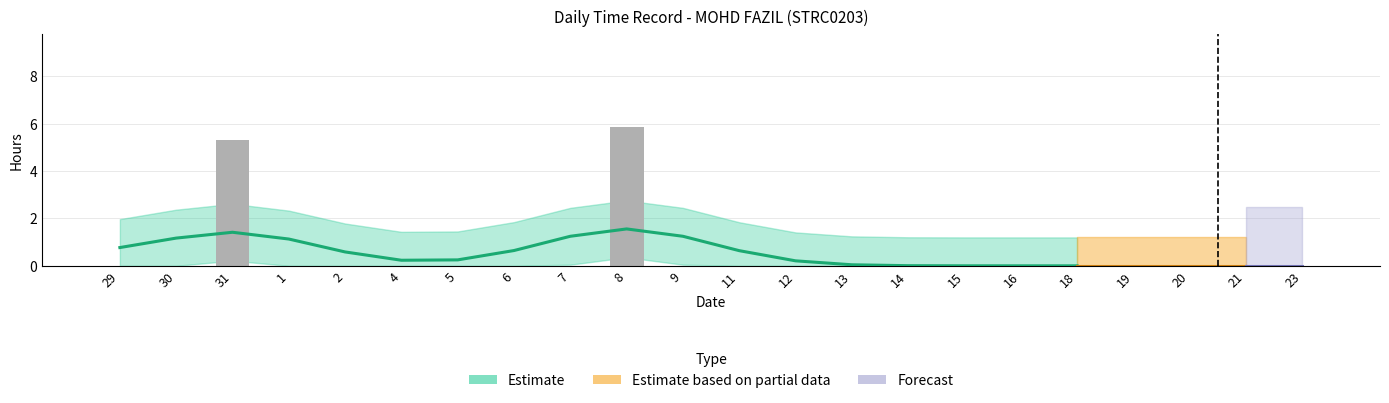

How many values in Overtime Hours are above zero?

2